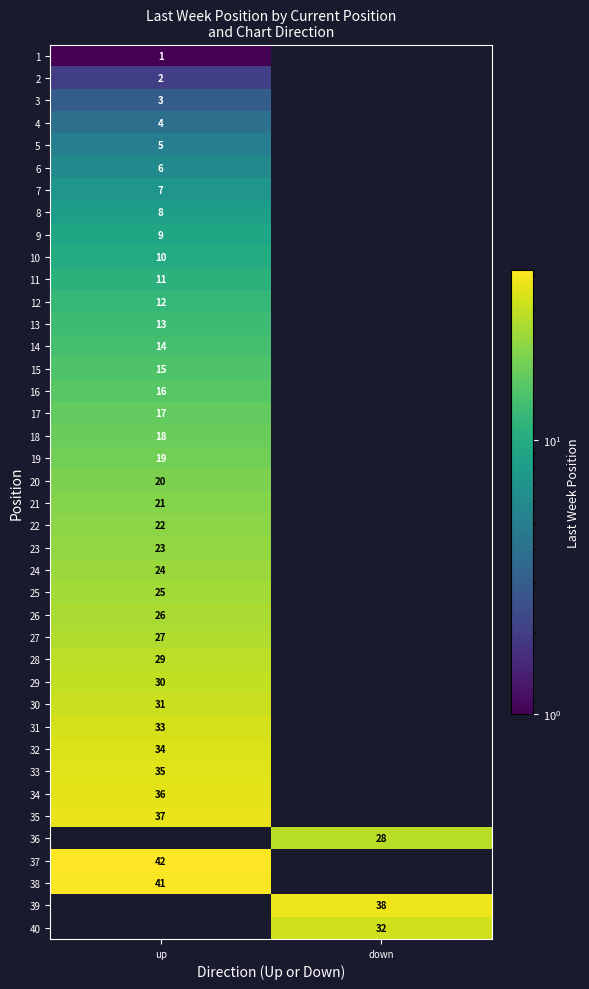

The 21 series shows 29 at up. True or false?

False